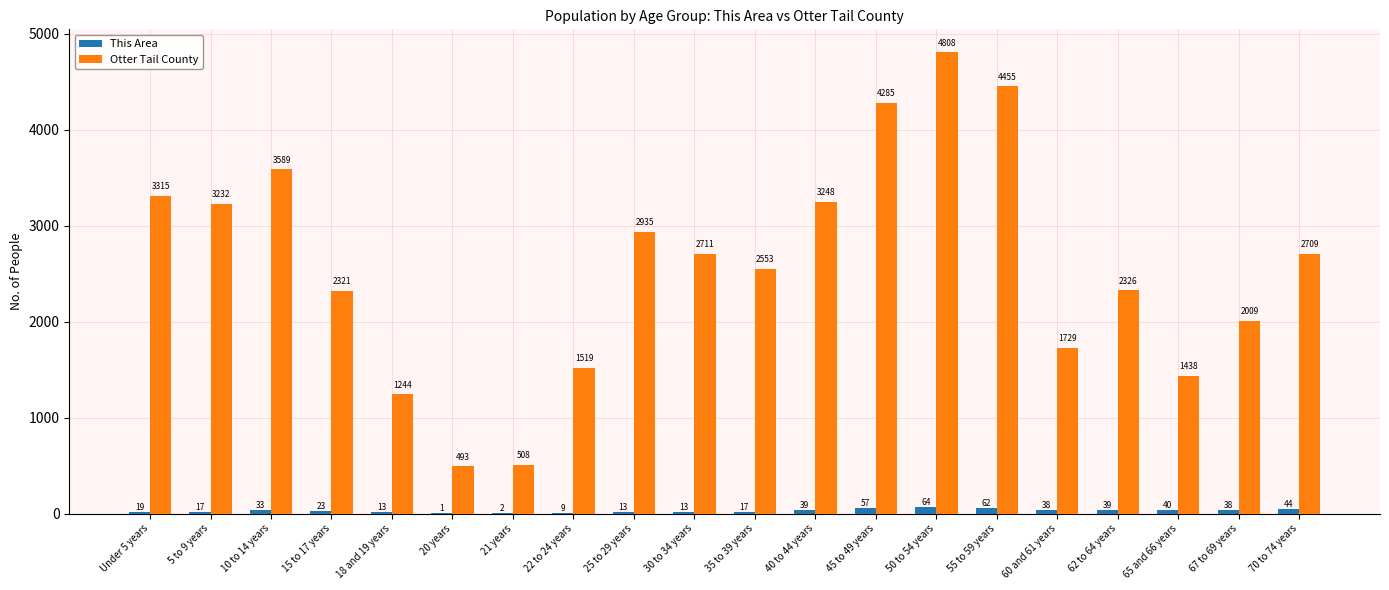

At which category is the sum across all series the highest?

50 to 54 years